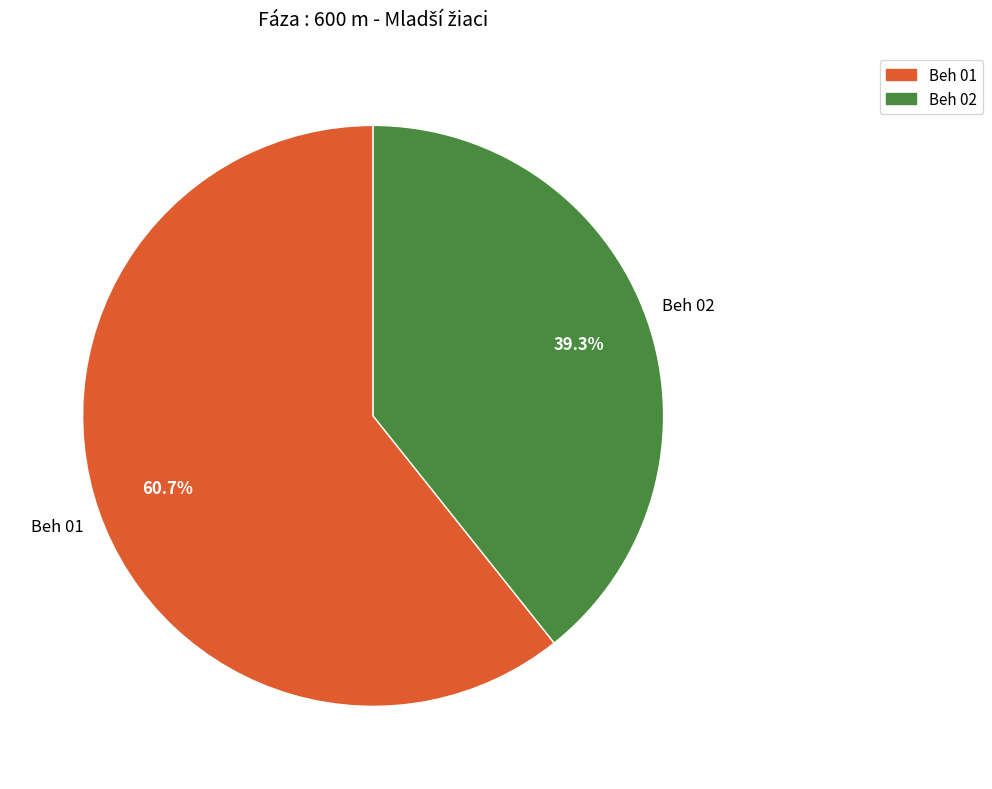

To the nearest percent, what is the difference between the Beh 02 and Beh 01 slice percentages?

21%